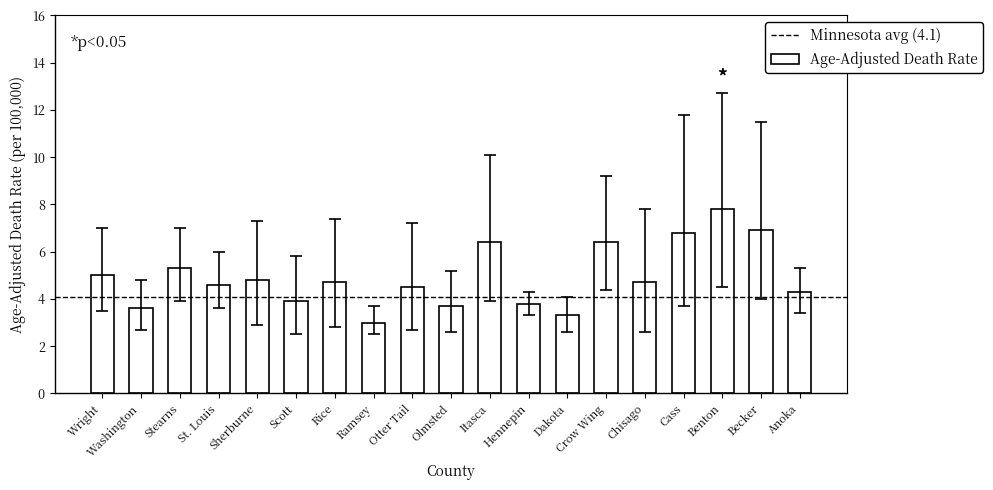

The chart shows a value of 4.7 at Chisago. True or false?

True